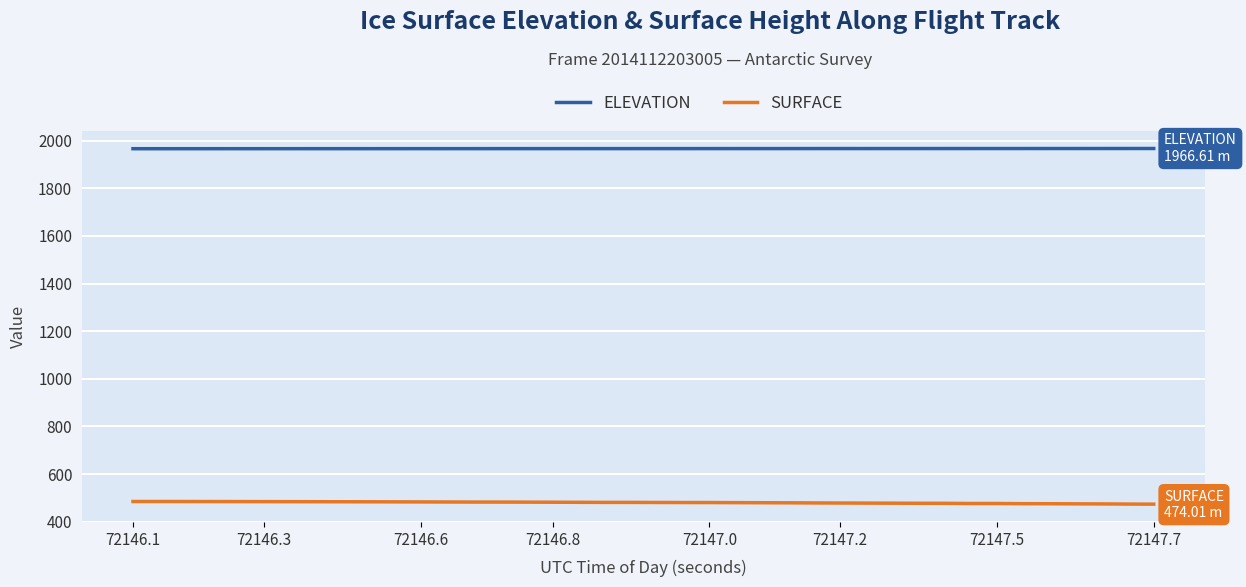

What are all the series names shown in the legend?

ELEVATION, SURFACE